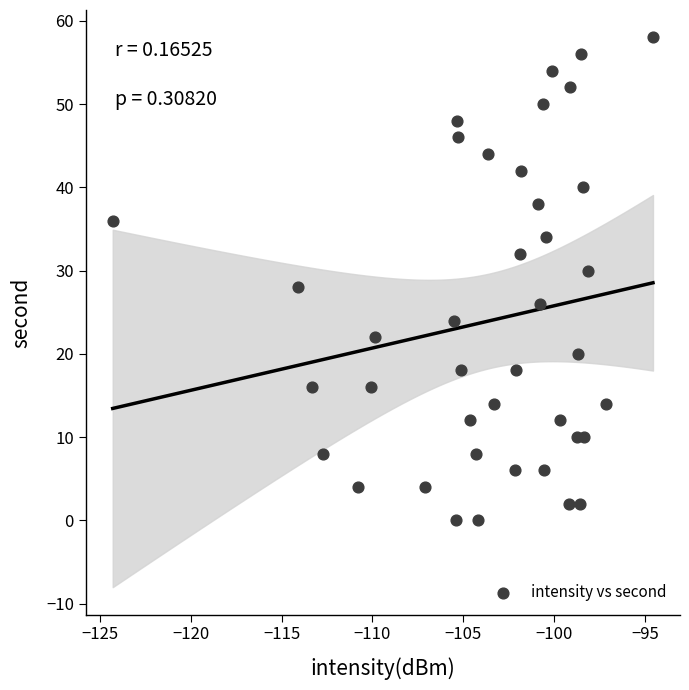

What is the range of Y values (max minus min)?

58